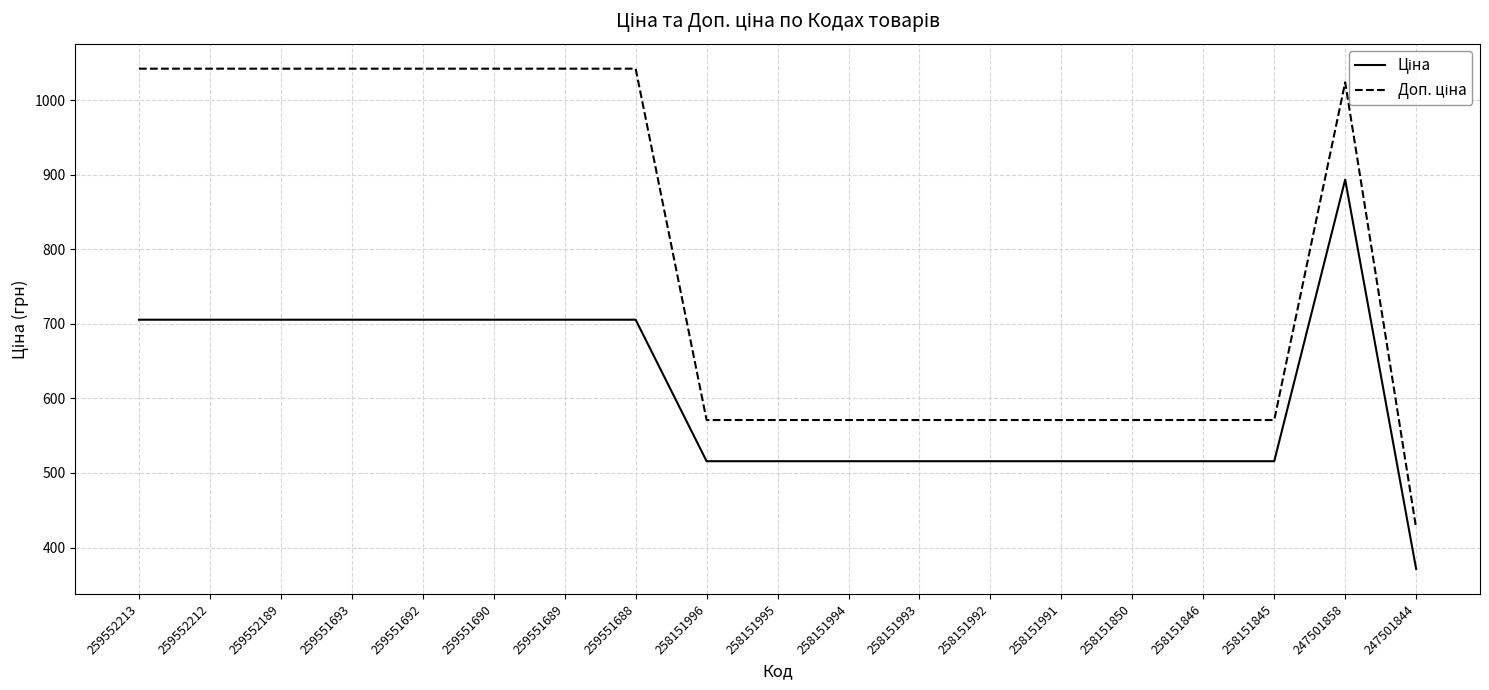

How many lines are shown in the chart?

2